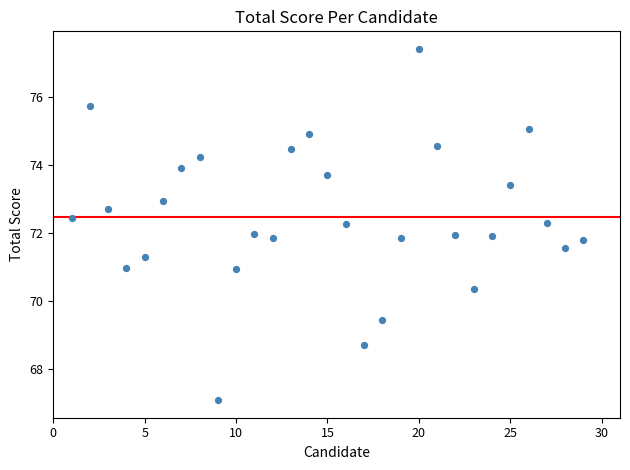

What is the range of Y values (max minus min)?

10.3